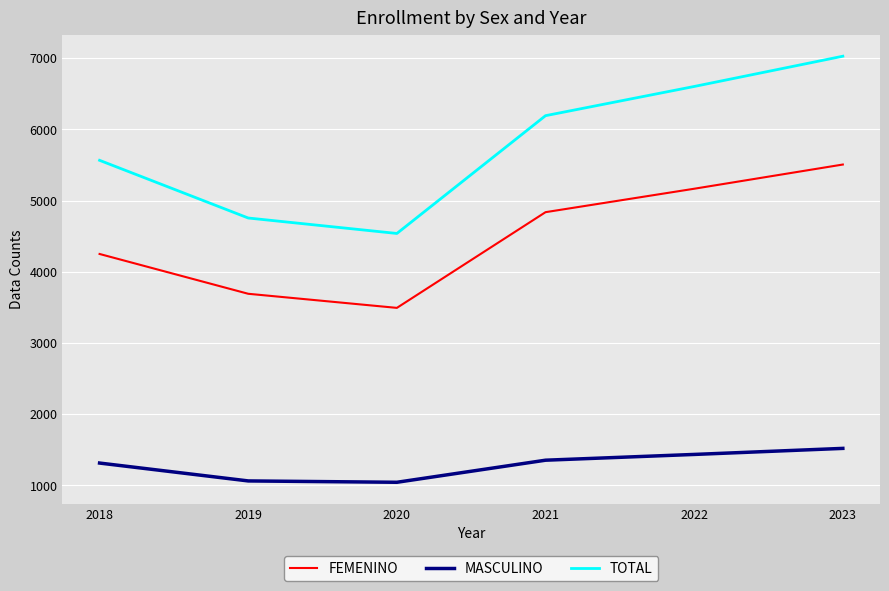

How many interior local valleys does the TOTAL series have?

1